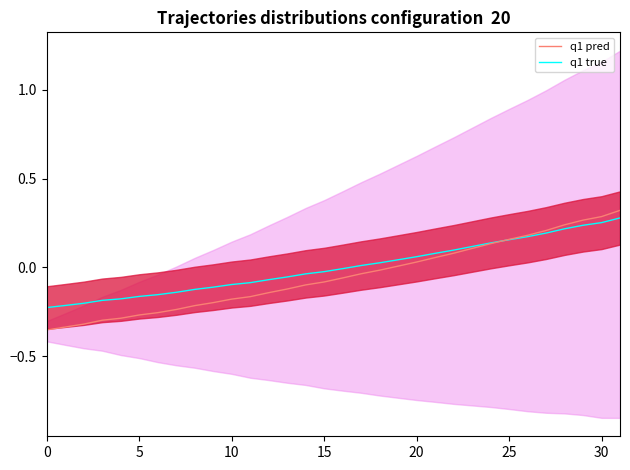

Does the chart display data point markers on the line(s)?

No